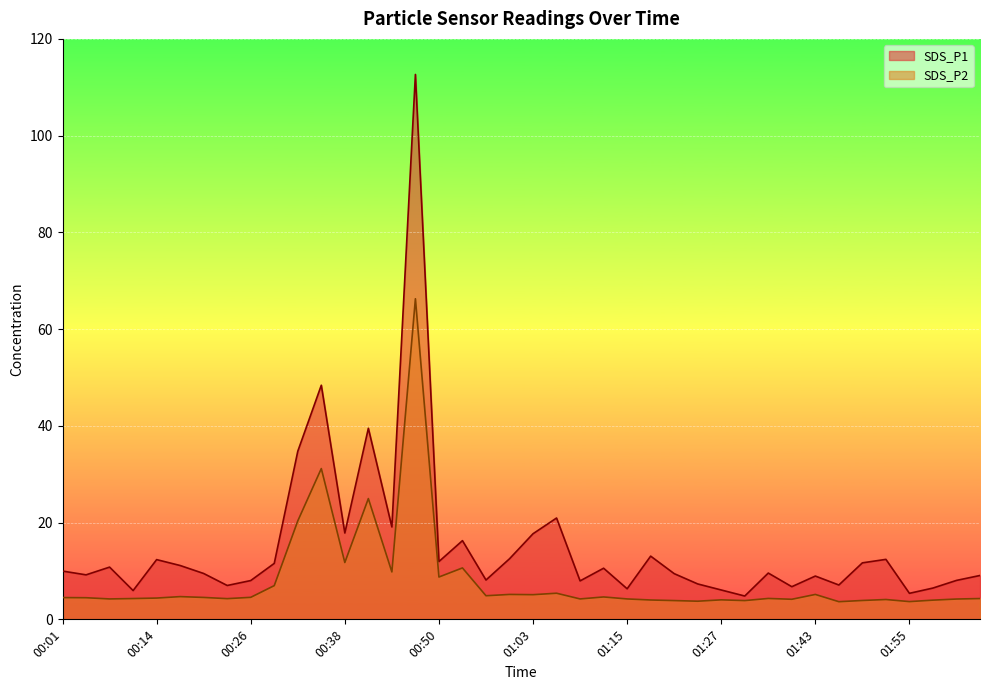

Between 00:35 and 01:03, which is larger?

00:35